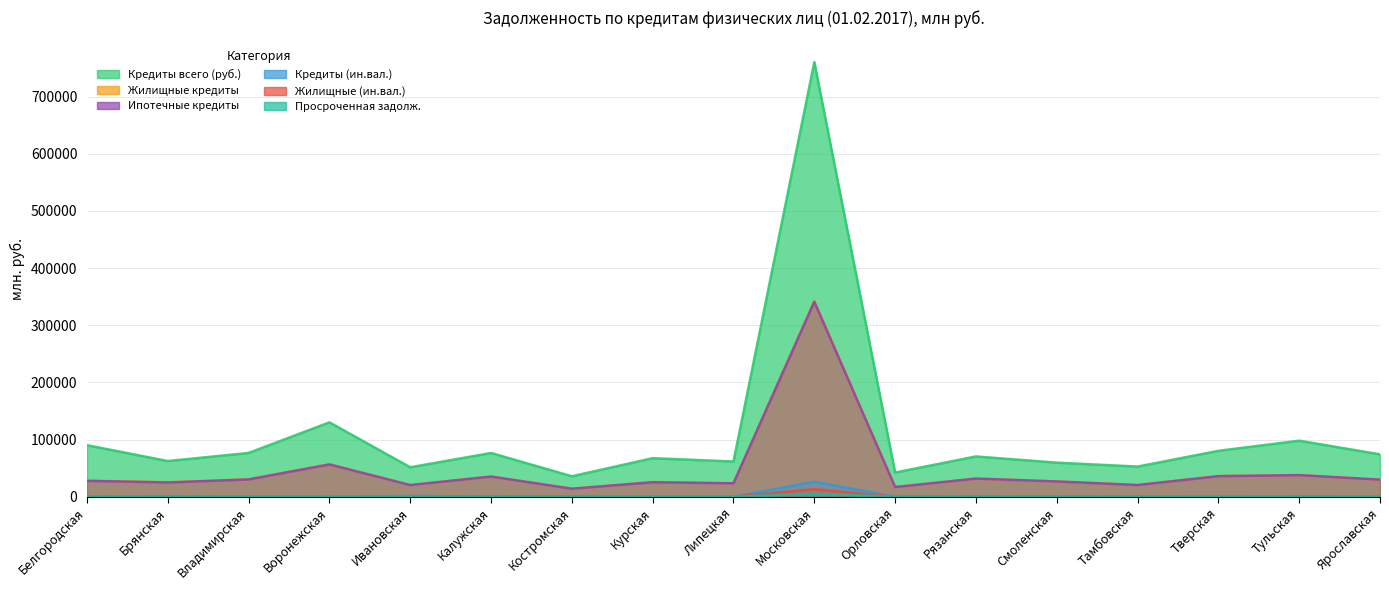

What is the label of the 13th point from the right?

Ивановская